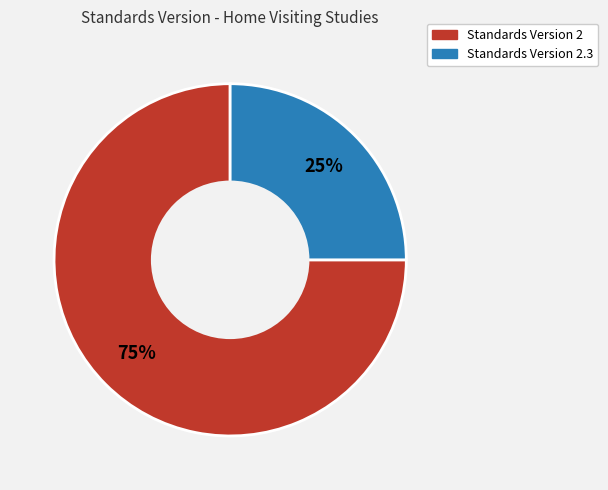

Is there a majority slice in this chart?

Yes